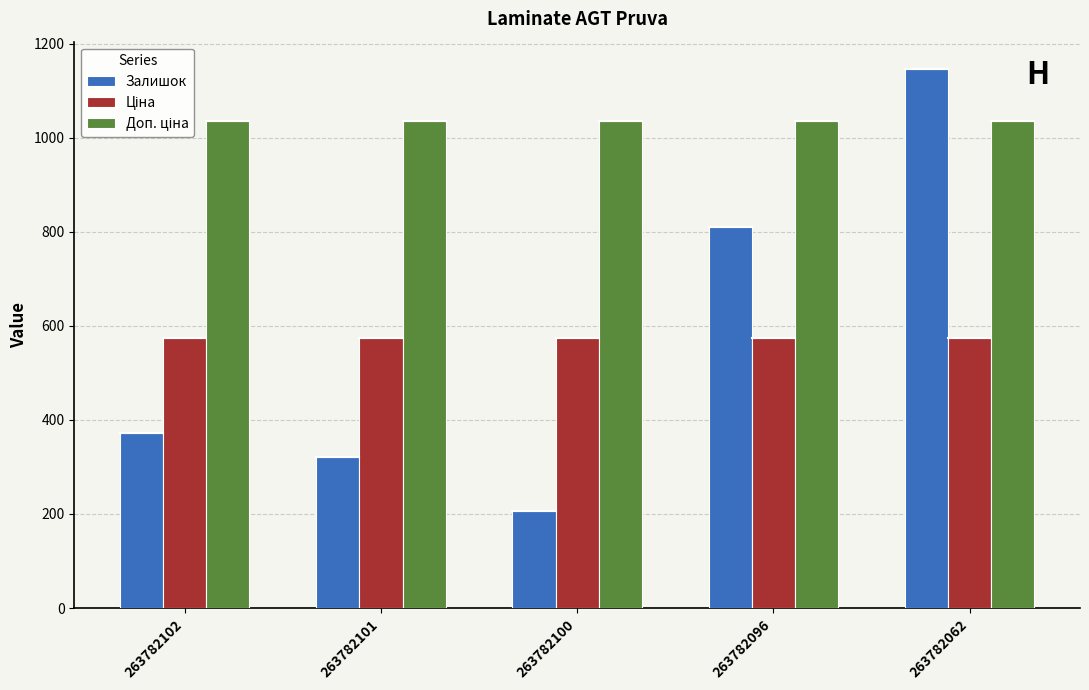

What is the difference between the Залишок values at 263782096 and 263782100?

603.0